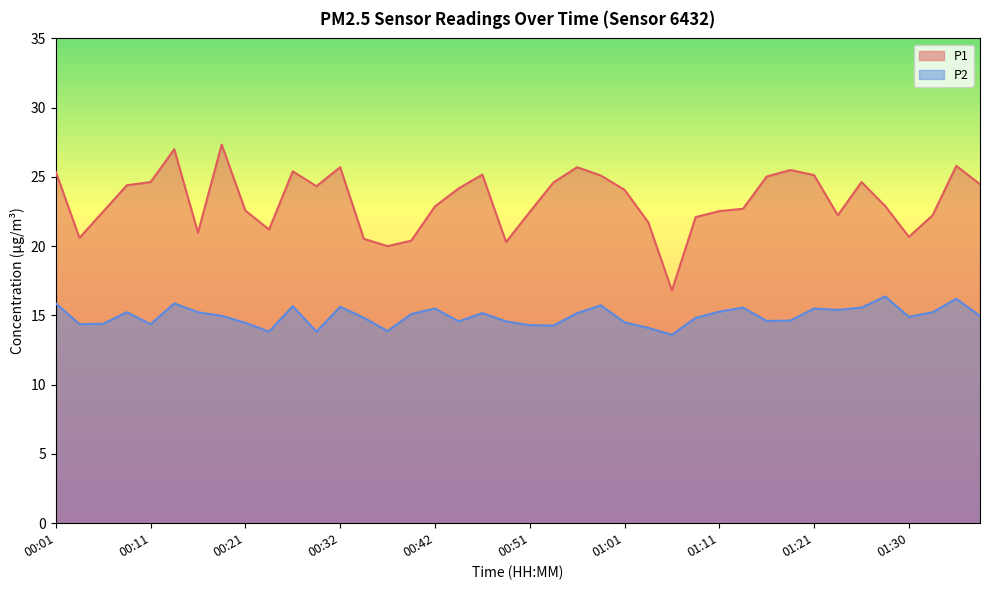

Which series has the widest spread of values?

P1